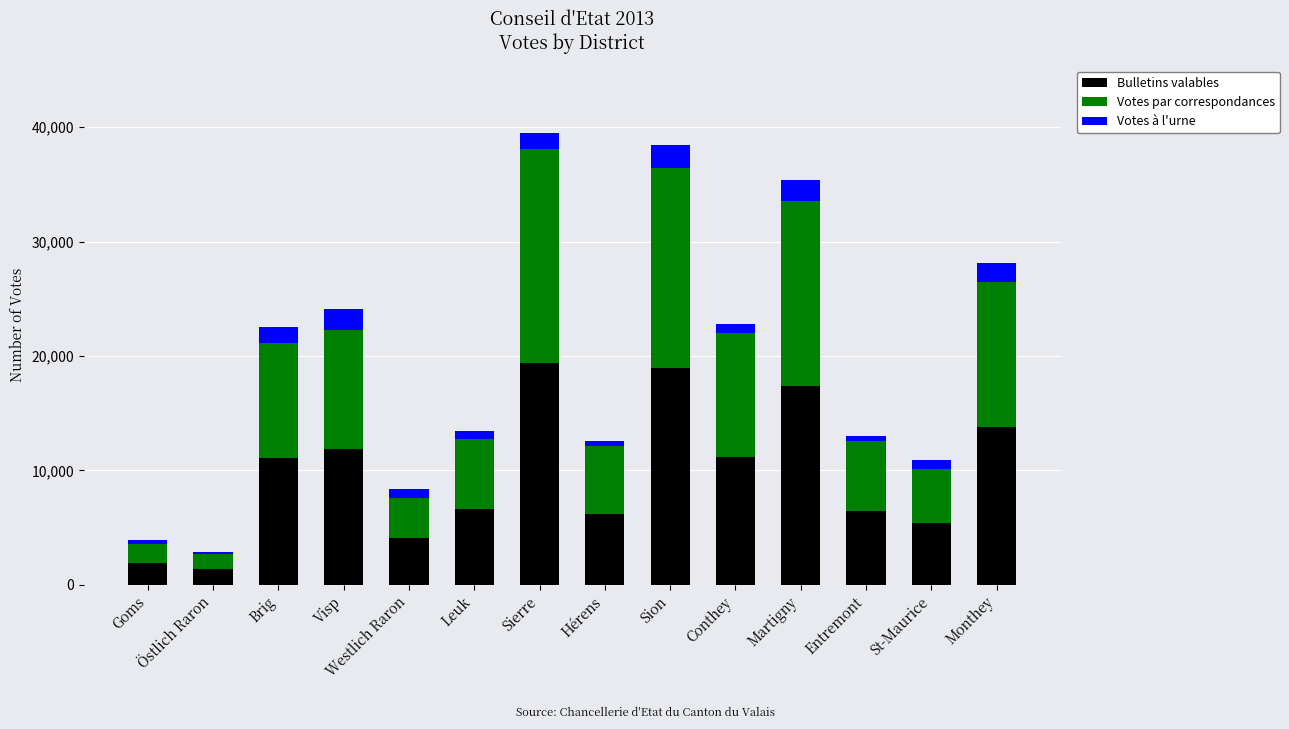

What is the total value across all series at Martigny?

35344